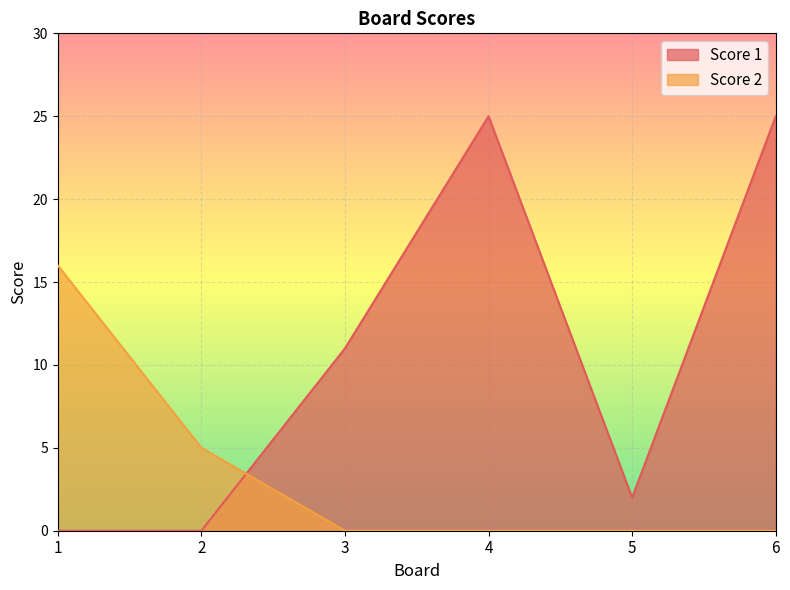

What is the sum of the Score 1 values at 5 and 1?

2